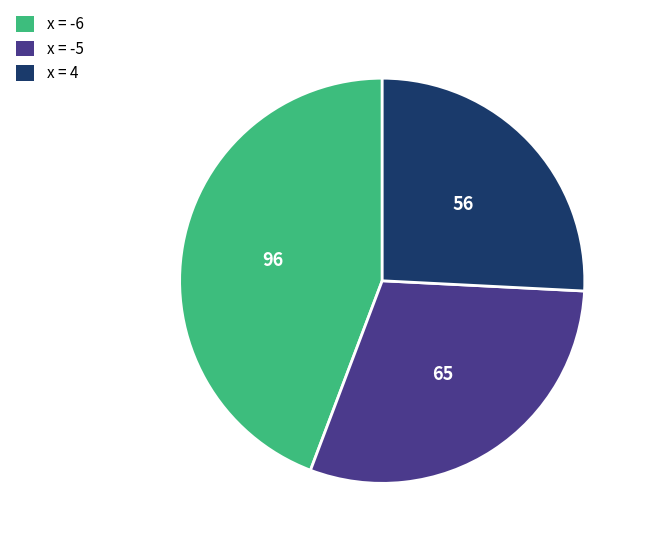

Which has a higher value, x = 4 or x = -5?

x = -5